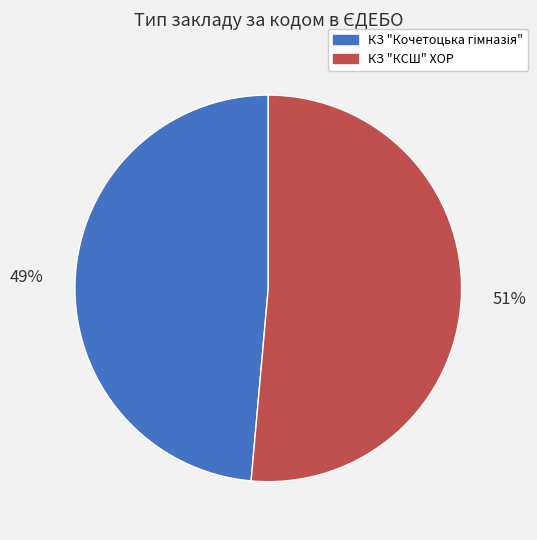

True or false: КЗ "КСШ" ХОР accounts for 51% of the total.

True